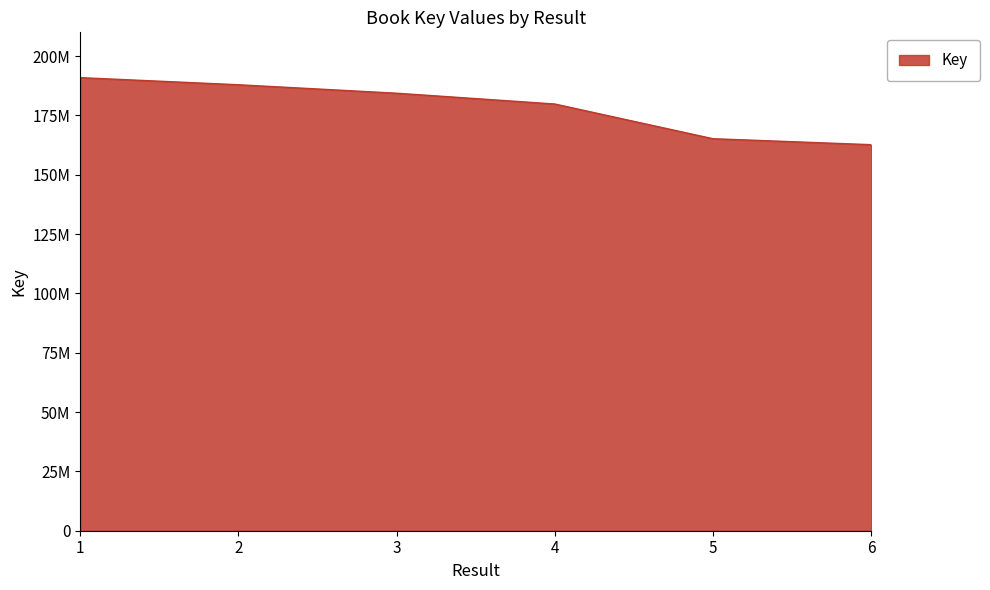

Is this an area chart (filled region under the line)?

Yes